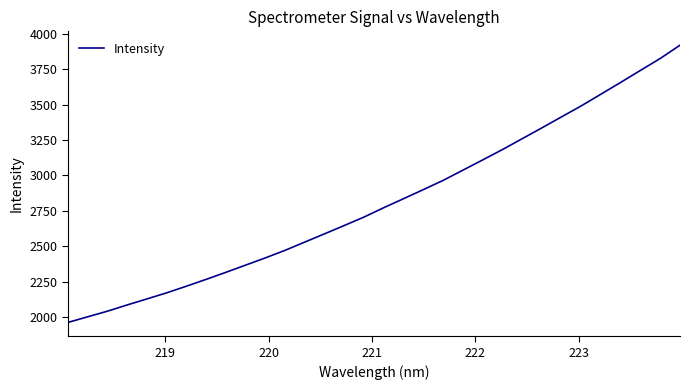

Does the chart display data point markers on the line(s)?

No